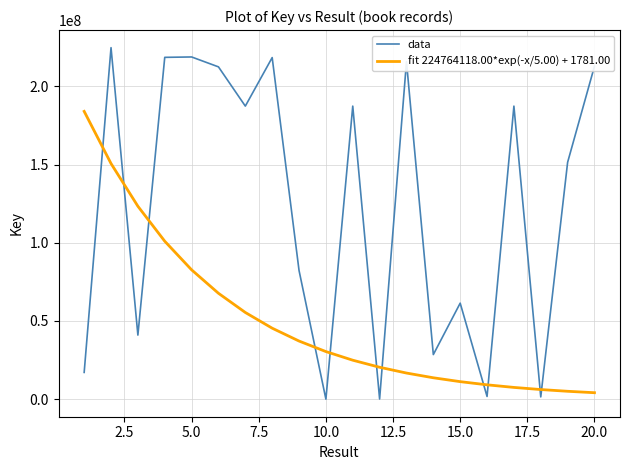

True or false: data has more than 1 points higher than both neighbors.

True